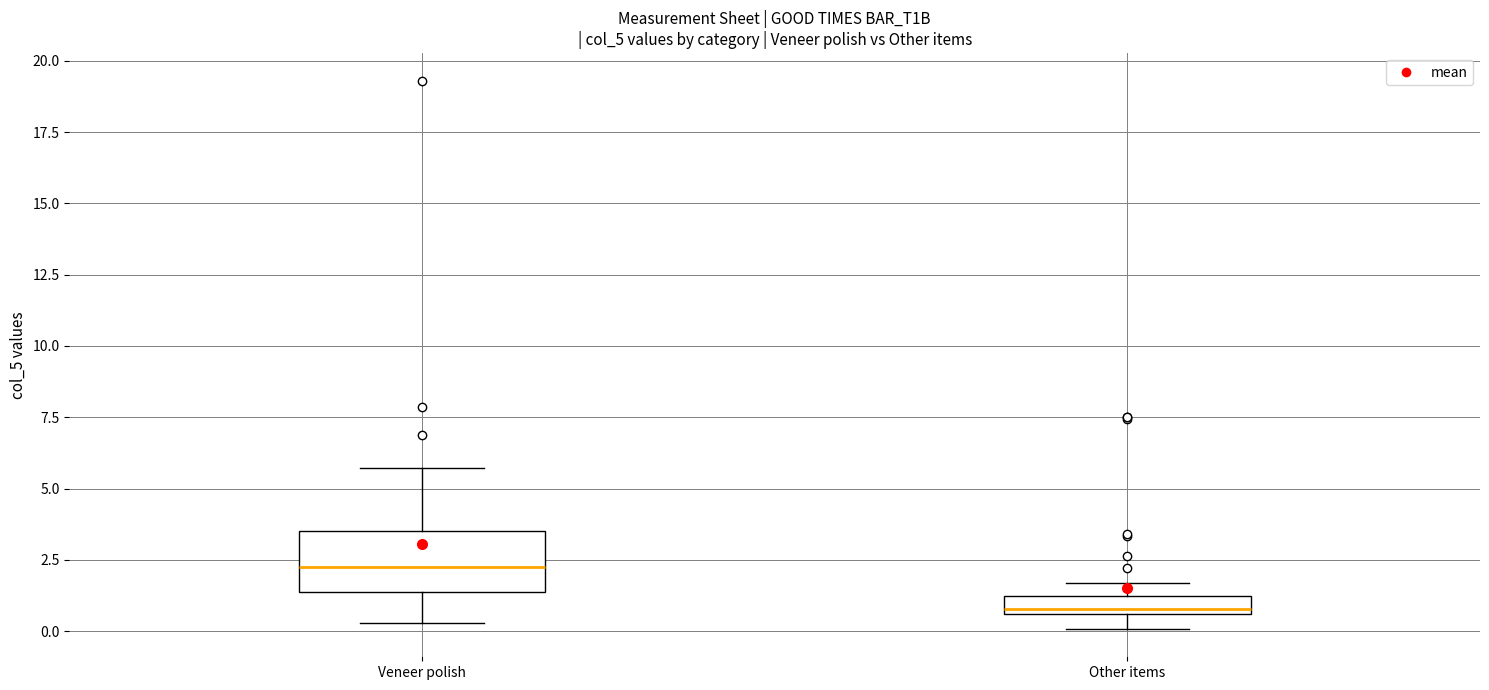

Which box's median line is the highest?

Veneer polish